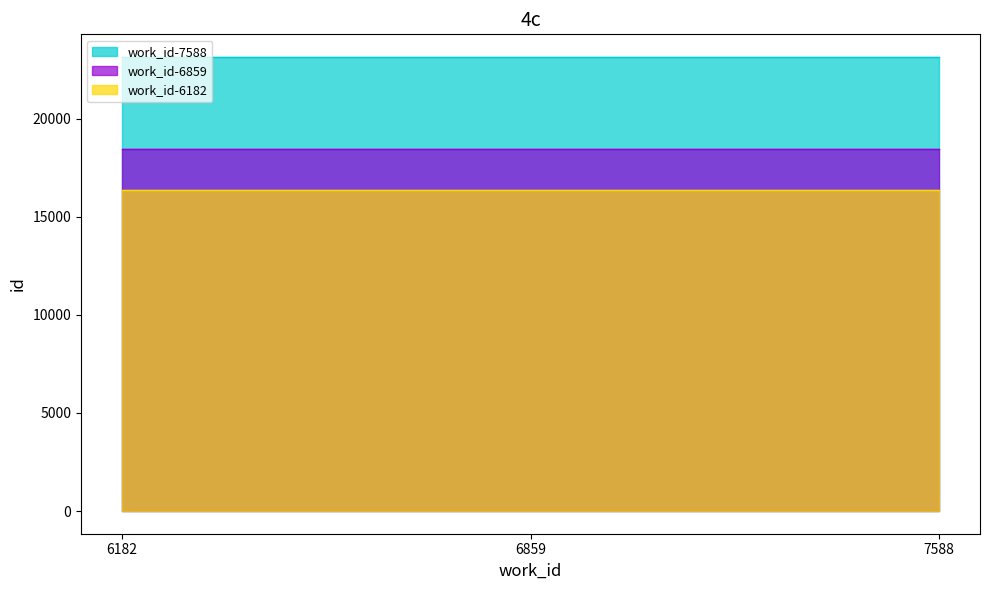

What is the sum of the work_id-7588 values at 7588 and 6859?

46288